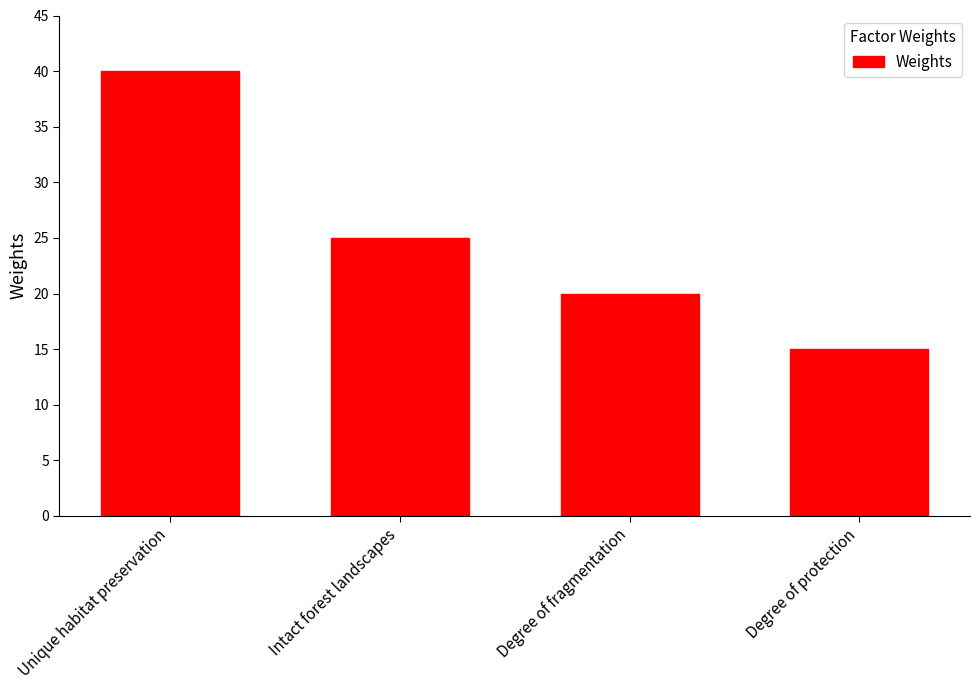

What is the difference between the second highest and second lowest values?

5